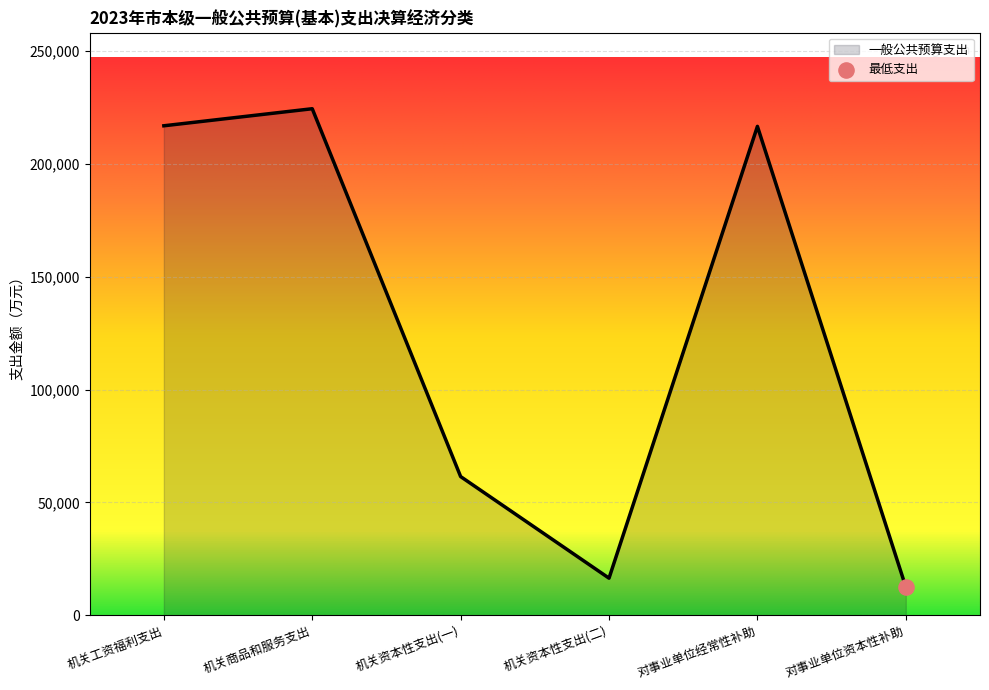

Between 机关商品和服务支出 and 对事业单位资本性补助, which is larger?

机关商品和服务支出